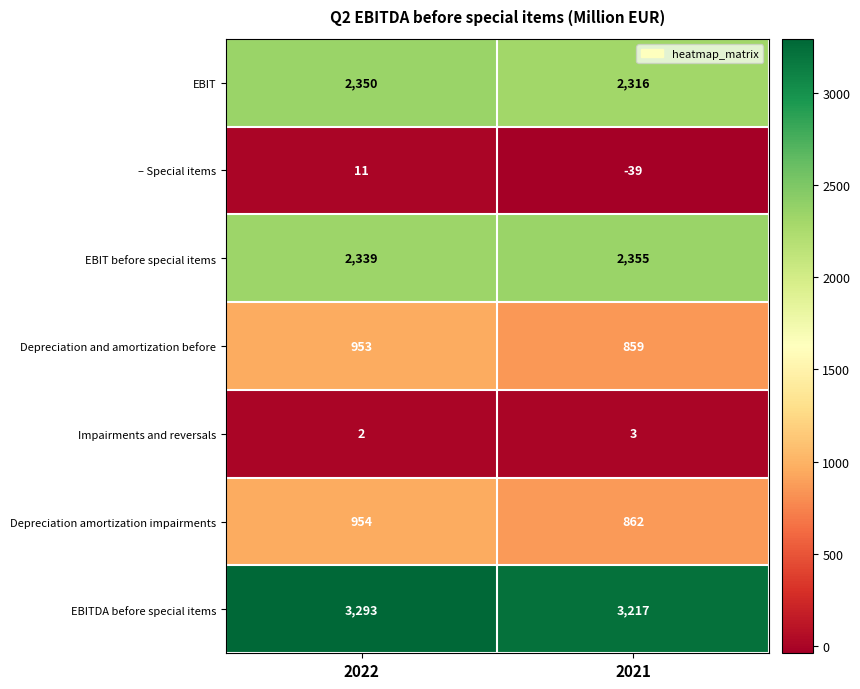

The EBIT before special items series shows 1132 at 2021. True or false?

False